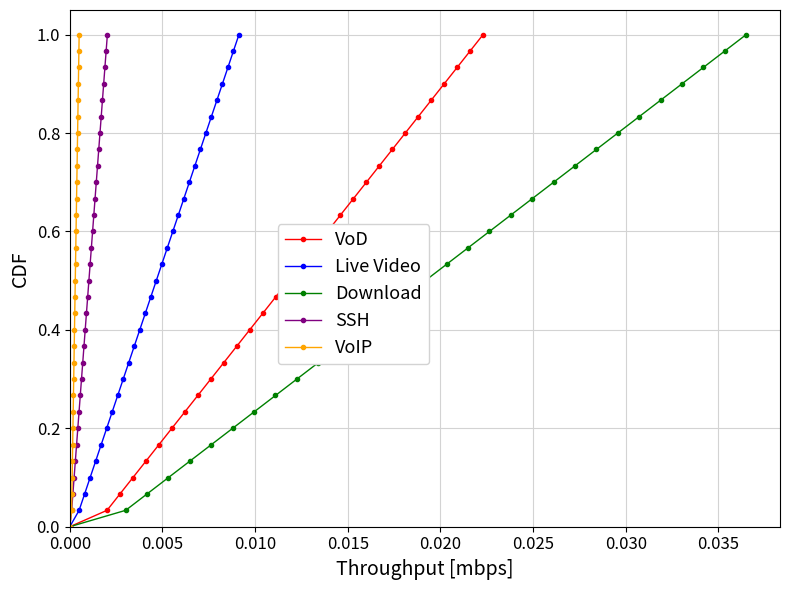

True or false: Live Video and VoD intersect in this chart.

False